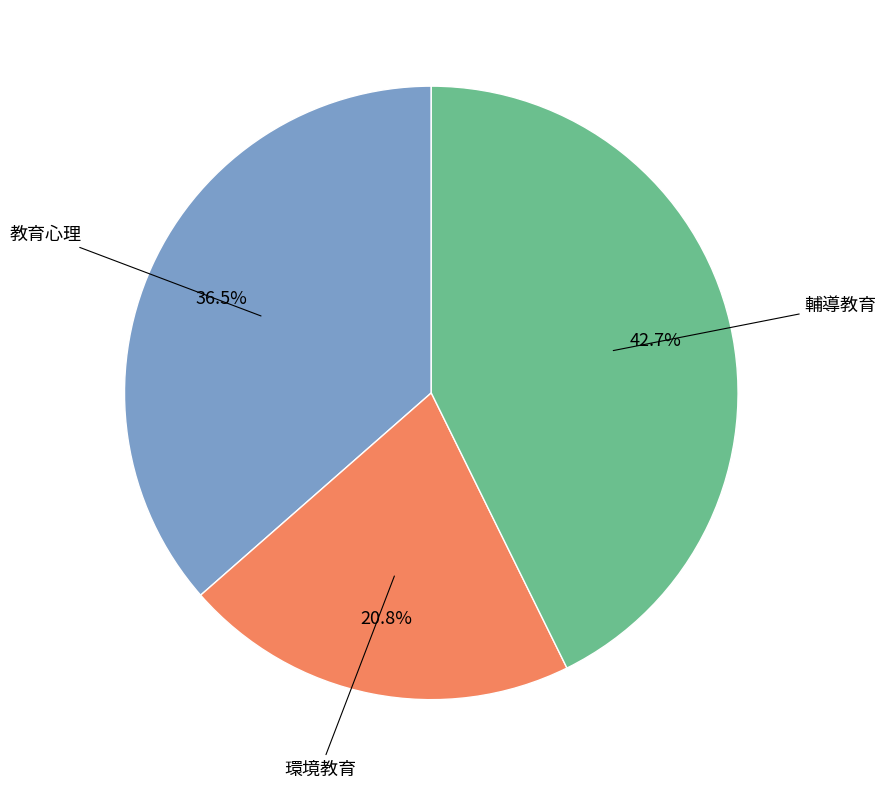

Does any single category account for the majority?

No